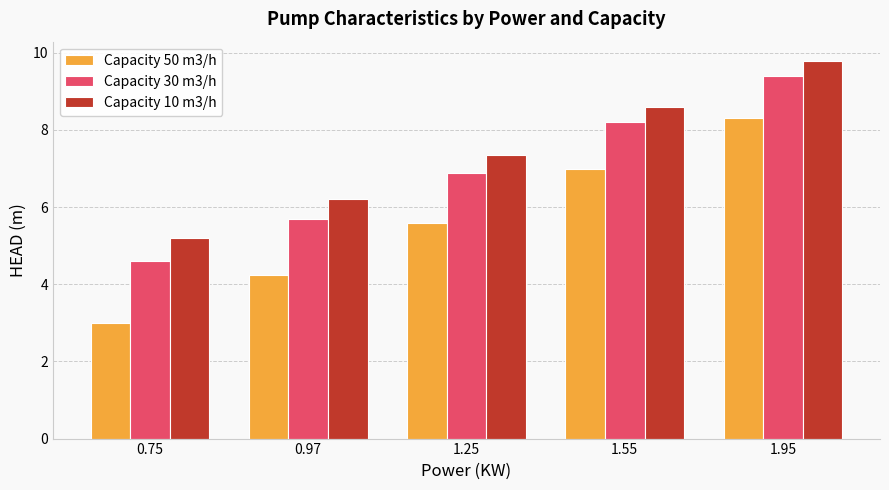

Reading right to left, extract all data points from this chart.

Capacity 50 m3/h: 1.95=8.3	1.55=7.0	1.25=5.6	0.97=4.2	0.75=3.0
Capacity 30 m3/h: 1.95=9.4	1.55=8.2	1.25=6.9	0.97=5.7	0.75=4.6
Capacity 10 m3/h: 1.95=9.8	1.55=8.6	1.25=7.3	0.97=6.2	0.75=5.2